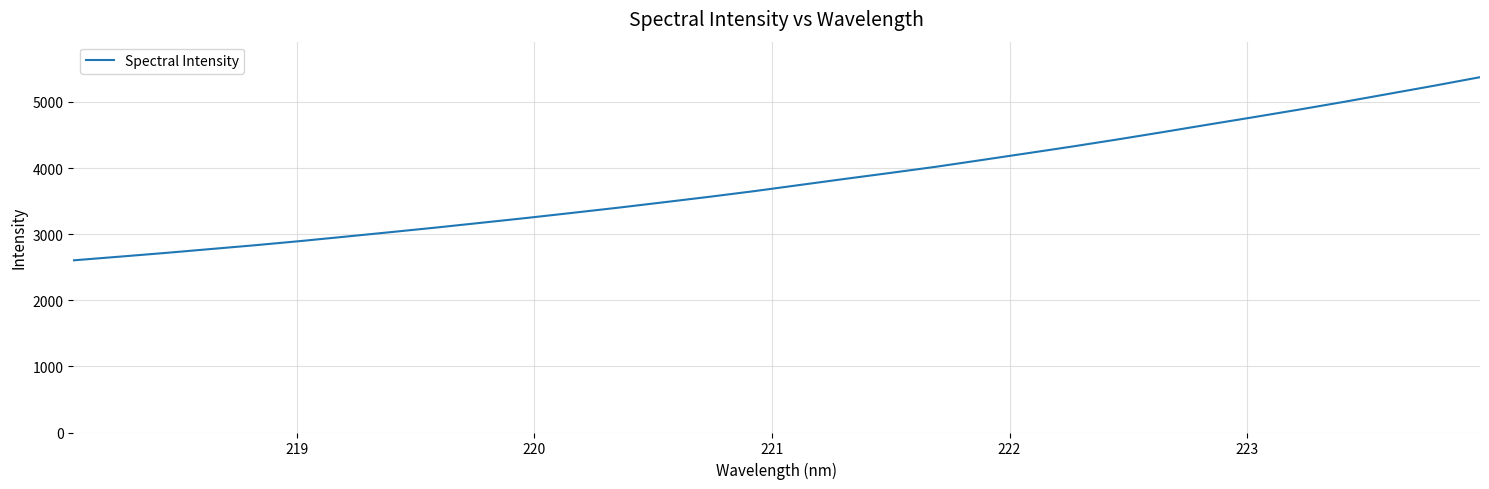

What is the difference between the maximum and minimum values?

2770.3